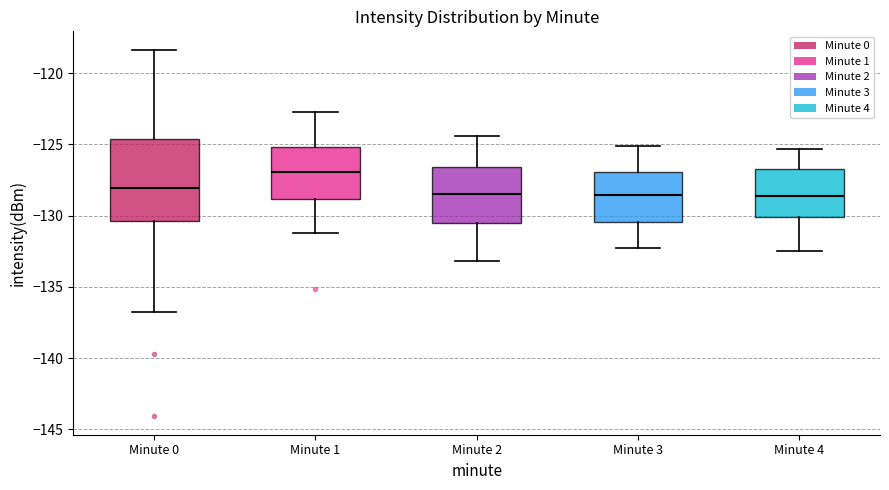

Reading left to right, read every box against the y-axis: the position of its median line, the range the box covers, and the ends of its whiskers. The values are not printed on the chart, so give them approximately, as read against the axis.

Minute 0: median -128.0, box -130.5 to -124.5, whiskers -136.5 to -118.5
Minute 1: median -127.0, box -129.0 to -125.0, whiskers -131.0 to -122.5
Minute 2: median -128.5, box -130.5 to -126.5, whiskers -133.0 to -124.5
Minute 3: median -128.5, box -130.5 to -127.0, whiskers -132.5 to -125.0
Minute 4: median -128.5, box -130.0 to -126.5, whiskers -132.5 to -125.5